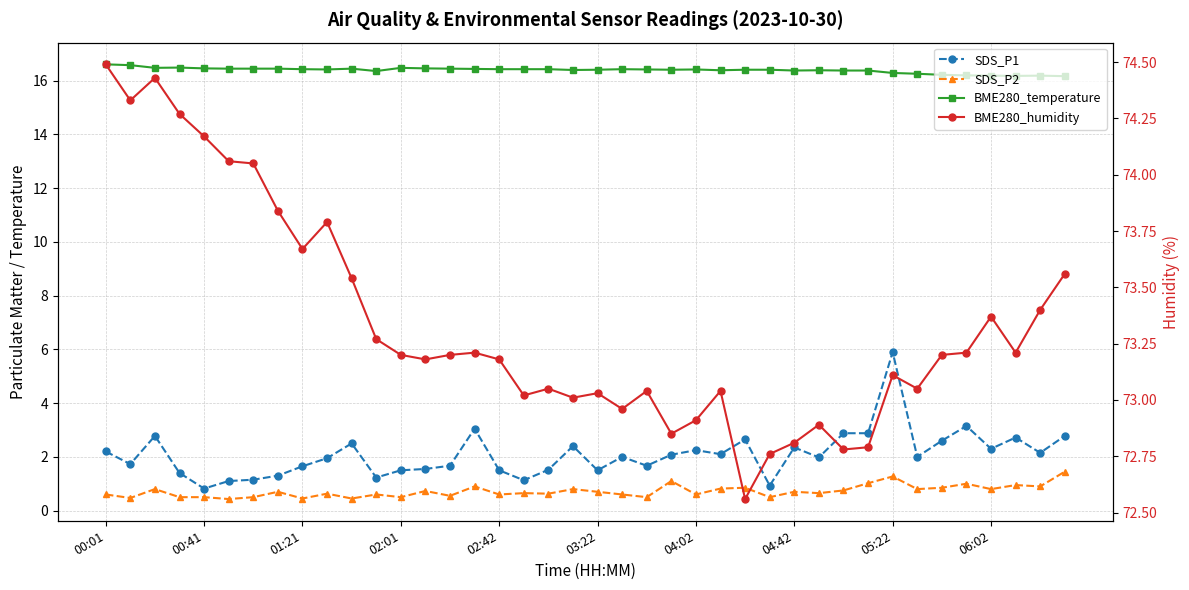

What is the sum of the BME280_humidity values at 00:01 and 31?

147.3